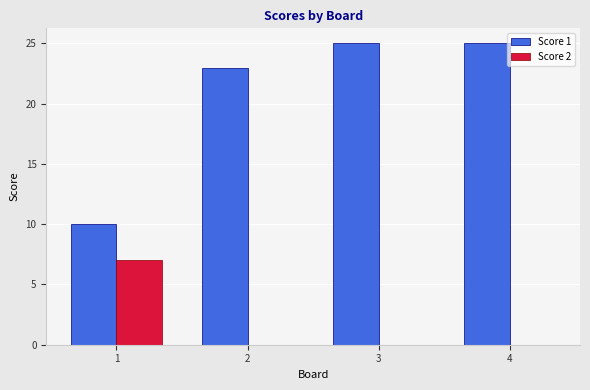

What is the maximum value shown in the chart?

25